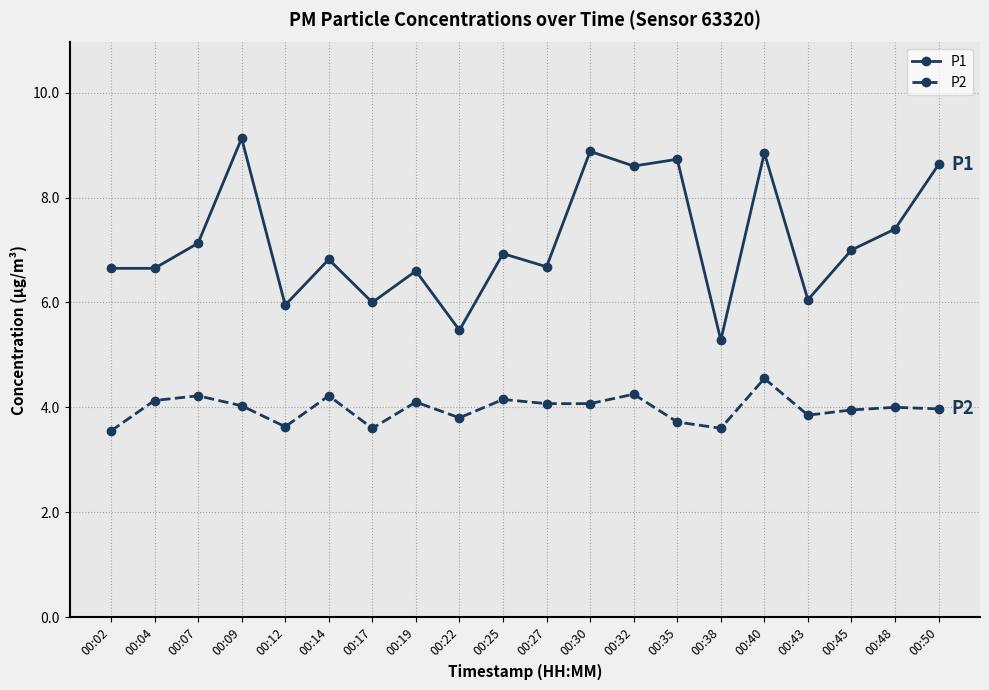

Which category has the highest value in the P1 series?

00:09